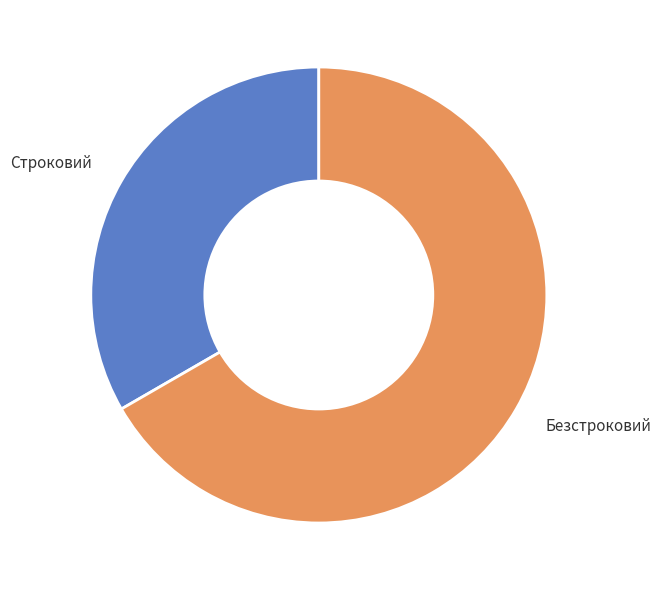

Rank the categories by value from highest to lowest.

Безстроковий, Строковий